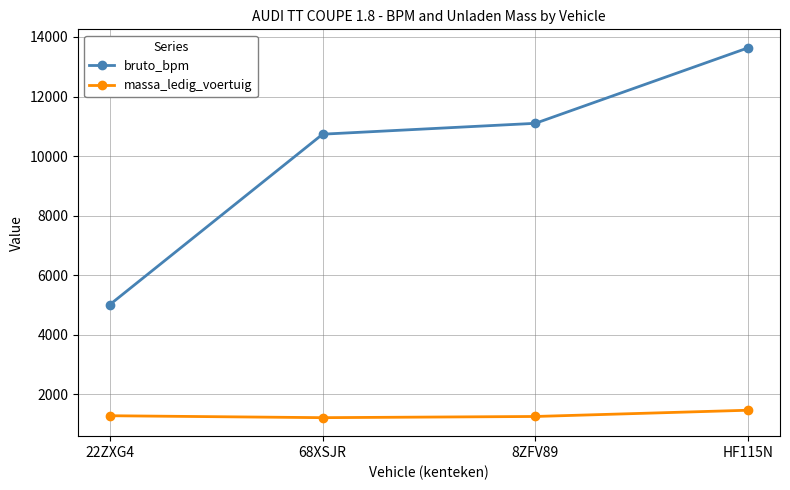

Count the number of categories in the chart.

4